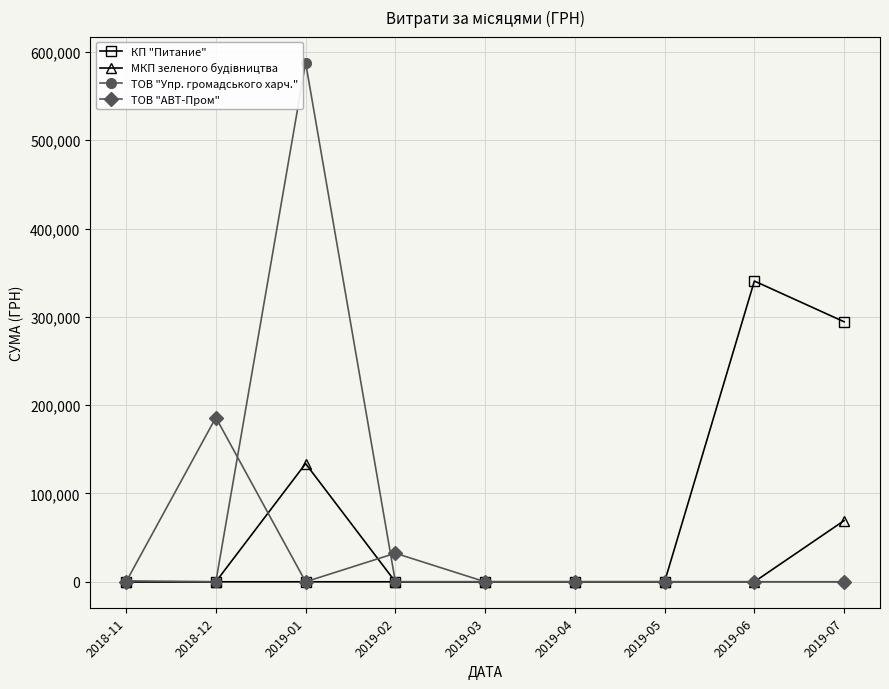

What is the average value of the МКП зеленого будiвництва series?

22567.9